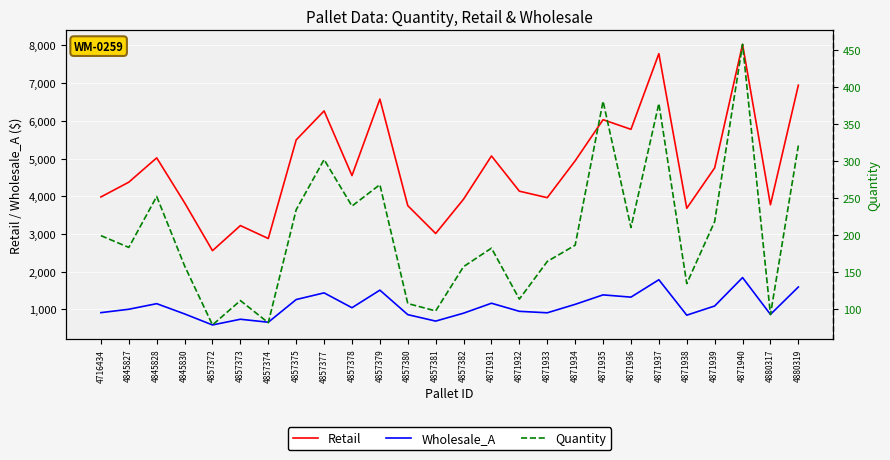

List the labels in order of Retail value, largest first.

4871940, 4871937, 4880319, 4857379, 4857377, 4871935, 4871936, 4857375, 4871931, 4845828, 4871934, 4871939, 4857378, 4845827, 4871932, 4716434, 4871933, 4857382, 4845830, 4880317, 4857380, 4871938, 4857373, 4857381, 4857374, 4857372